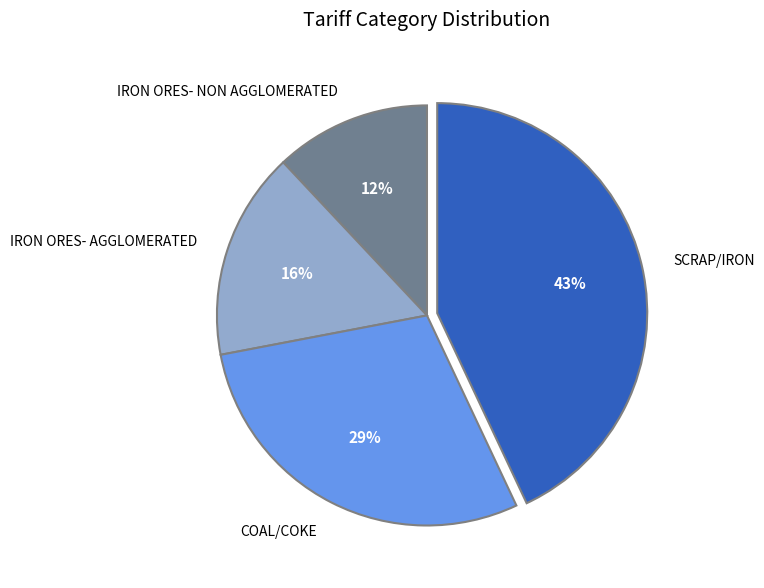

The IRON ORES- NON AGGLOMERATED slice represents 25% of the pie. True or false?

False